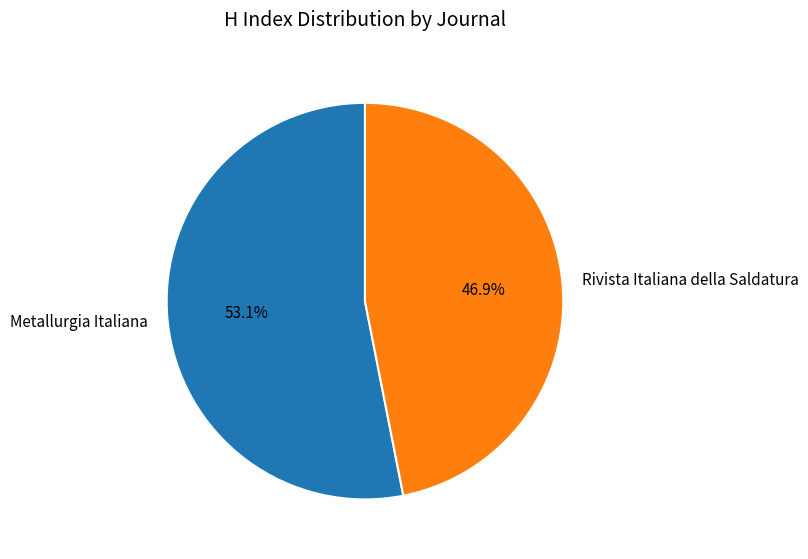

How many segments does this pie chart have?

2